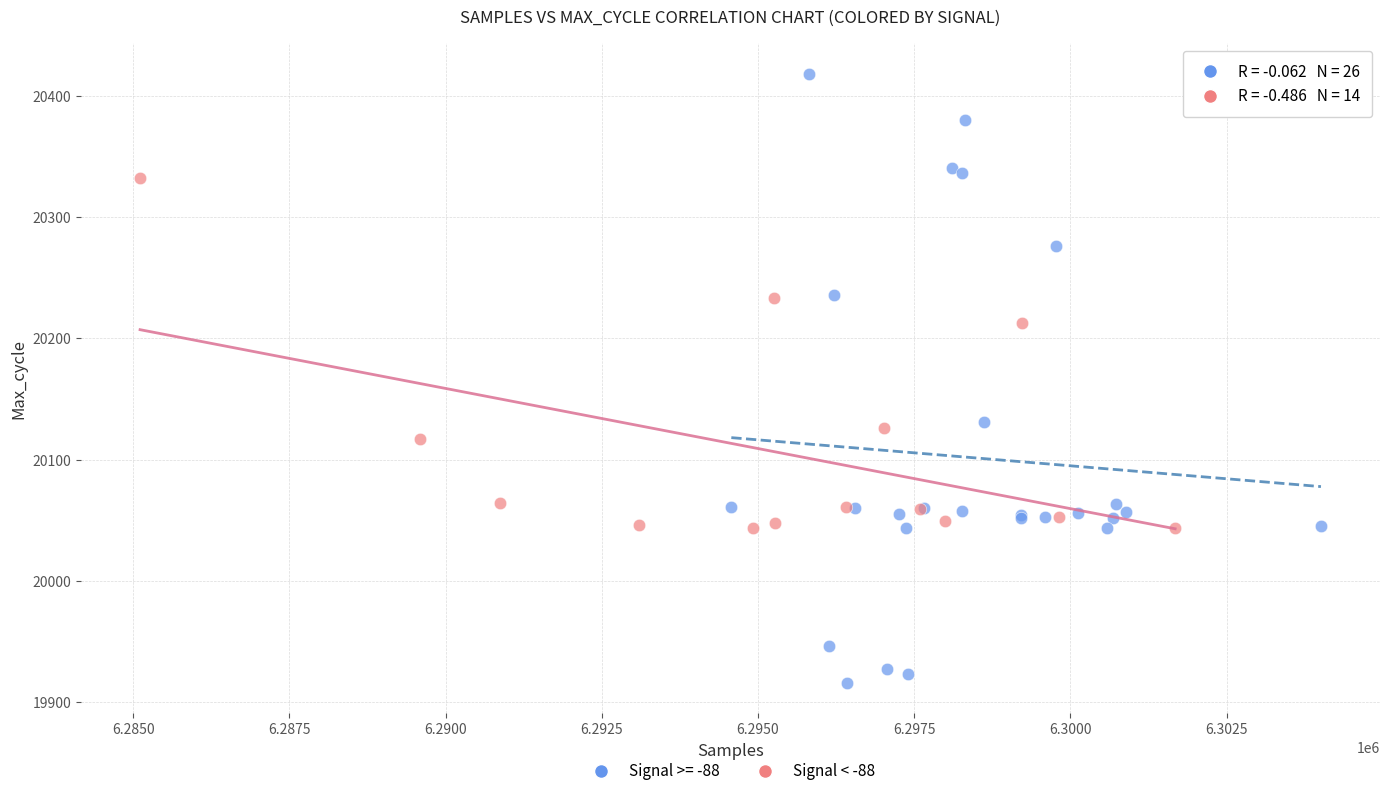

Which series reaches the minimum Y coordinate?

Signal >= -88